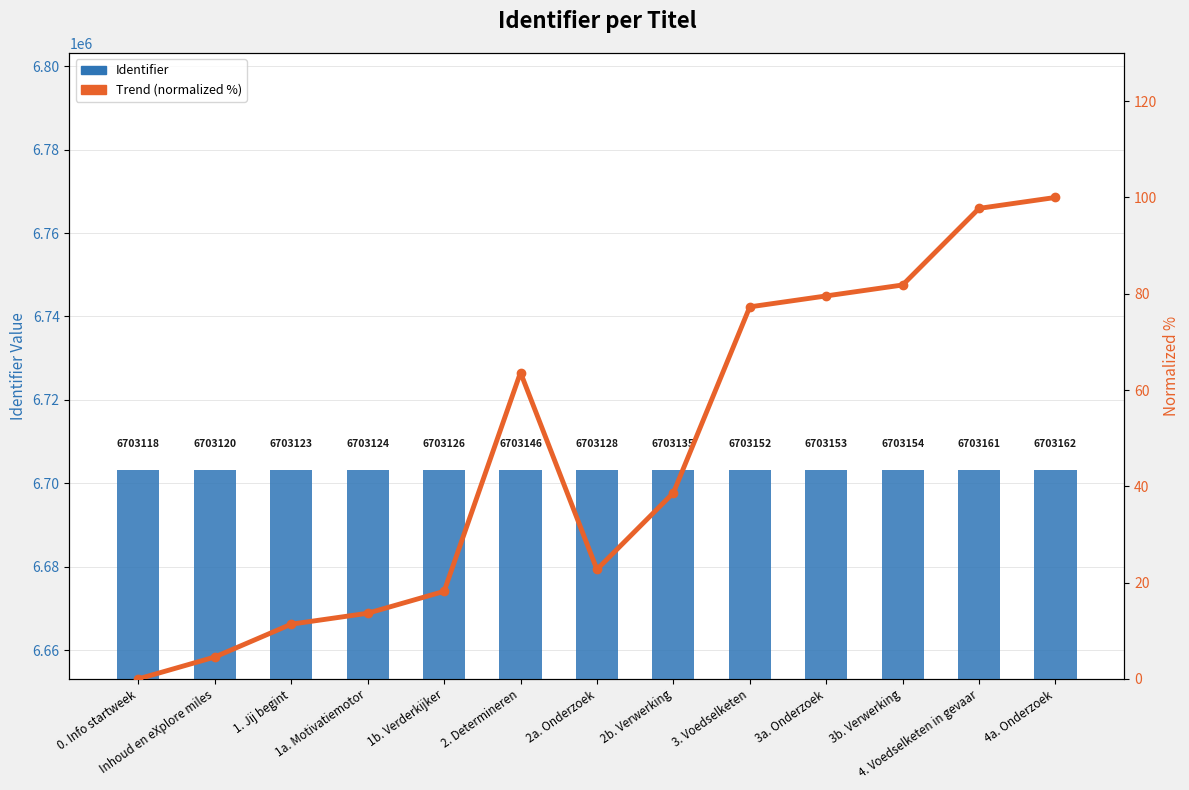

Between 1b. Verderkijker and 4. Voedselketen in gevaar, which series saw the biggest shift?

Trend (normalized %)